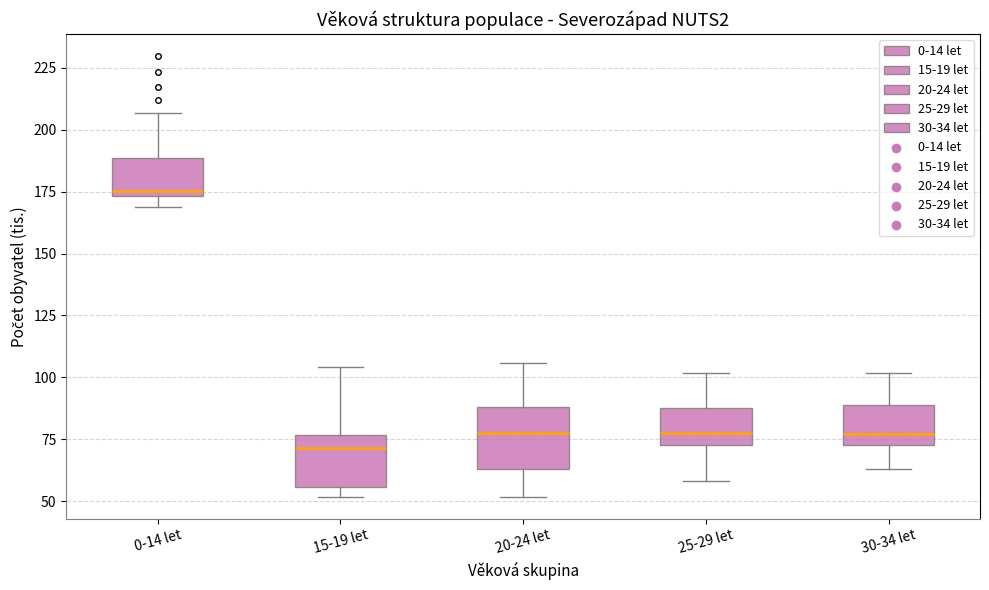

Reading left to right, read every box against the y-axis: the position of its median line, the range the box covers, and the ends of its whiskers. The values are not printed on the chart, so give them approximately, as read against the axis.

0-14 let: median 175 (just above the box's lower edge), box 175 to 190, whiskers 170 to 205
15-19 let: median 70, box 55 to 75, whiskers 50 to 105
20-24 let: median 80, box 65 to 90, whiskers 50 to 105
25-29 let: median 80, box 75 to 90, whiskers 60 to 100
30-34 let: median 75 (just above the box's lower edge), box 75 to 90, whiskers 65 to 100